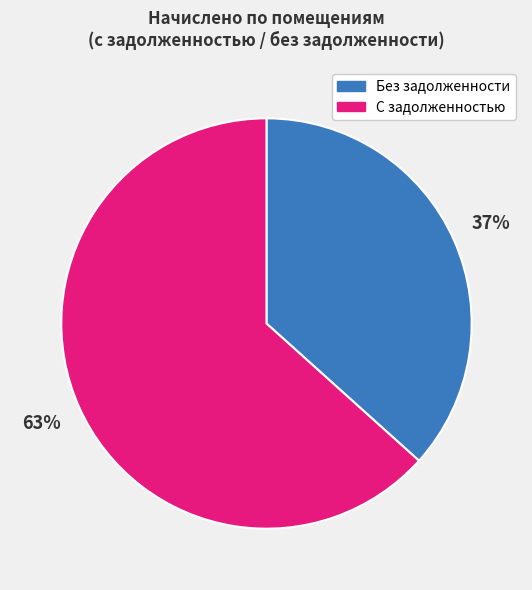

How many slices are in this pie chart?

2